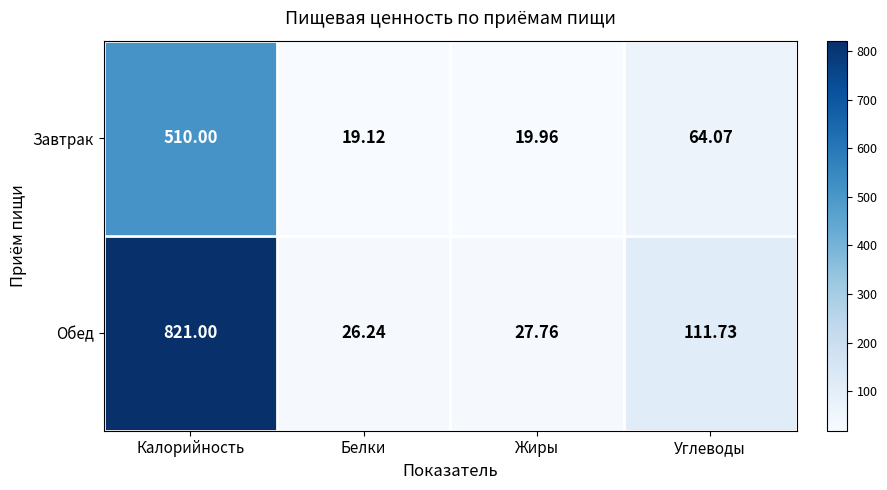

How many categories are shown in the chart?

4